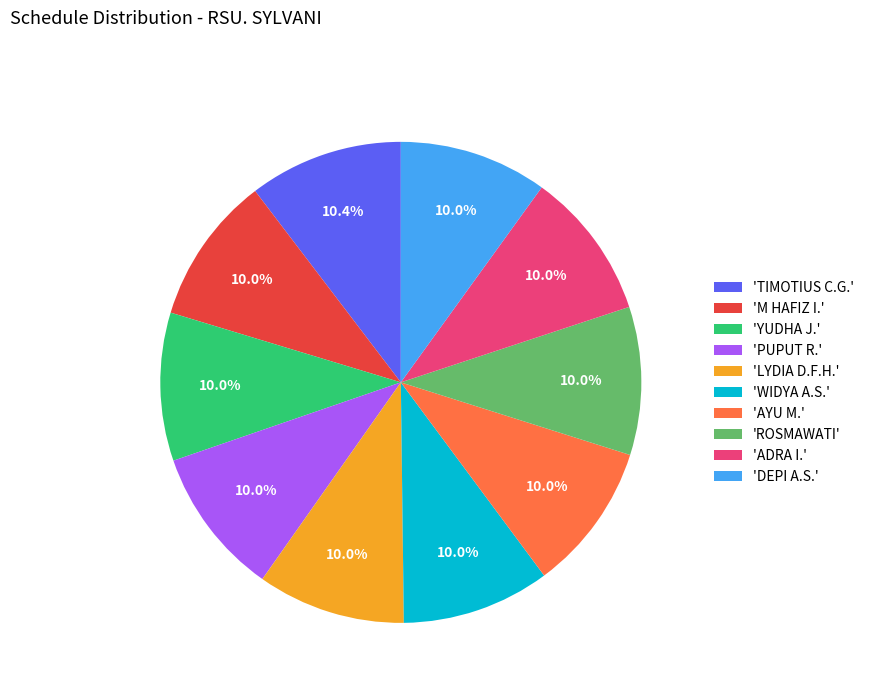

Does any single category account for the majority?

No